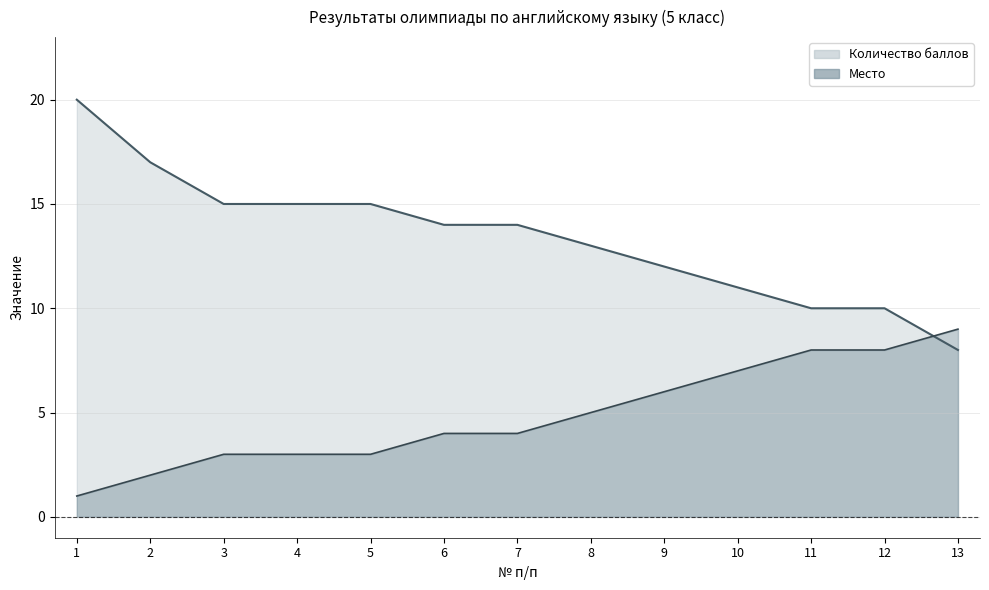

At which label does Количество баллов first exceed 14?

1